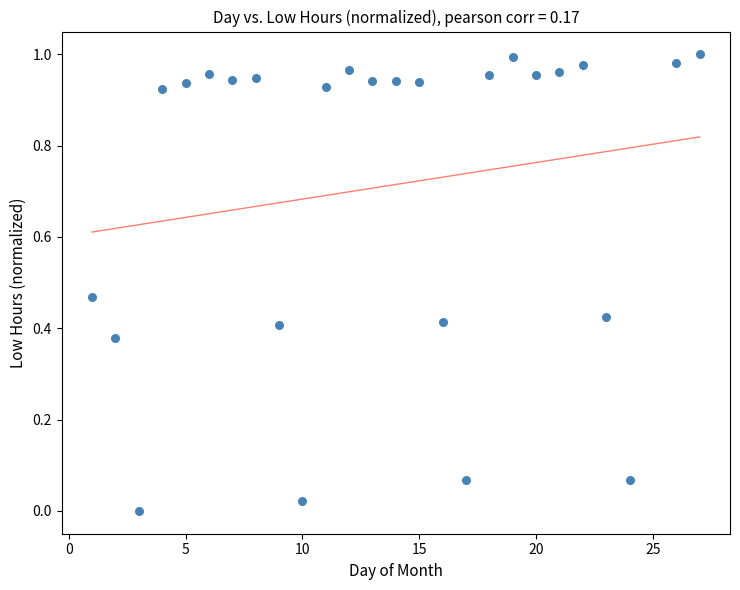

What is the range of X values (max minus min)?

26.0